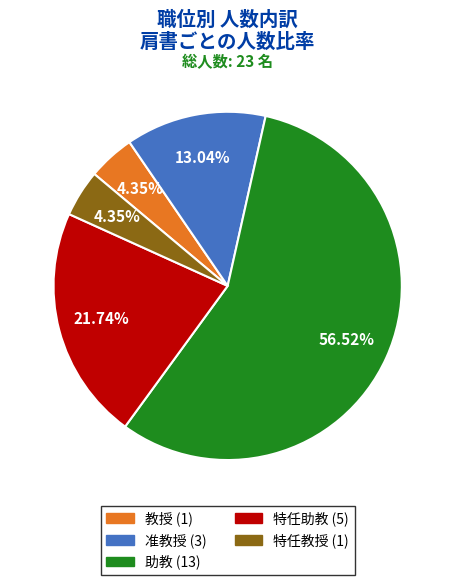

Approximately how many times larger is the value at 特任助教 compared to 特任教授?

5.0